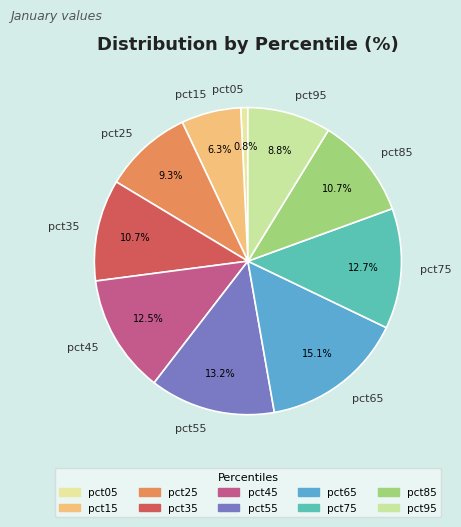

To the nearest percent, what portion does pct55 represent?

13%